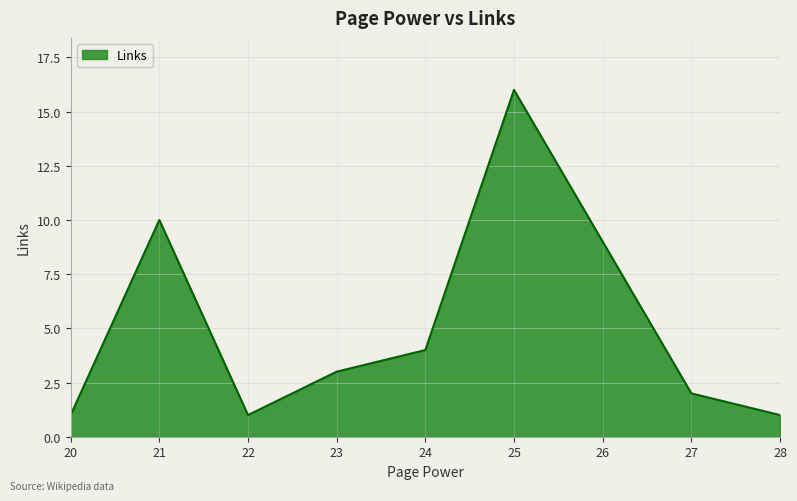

Reading right to left, list all the values displayed in this chart.

1	2	9	16	4	3	1	10	1